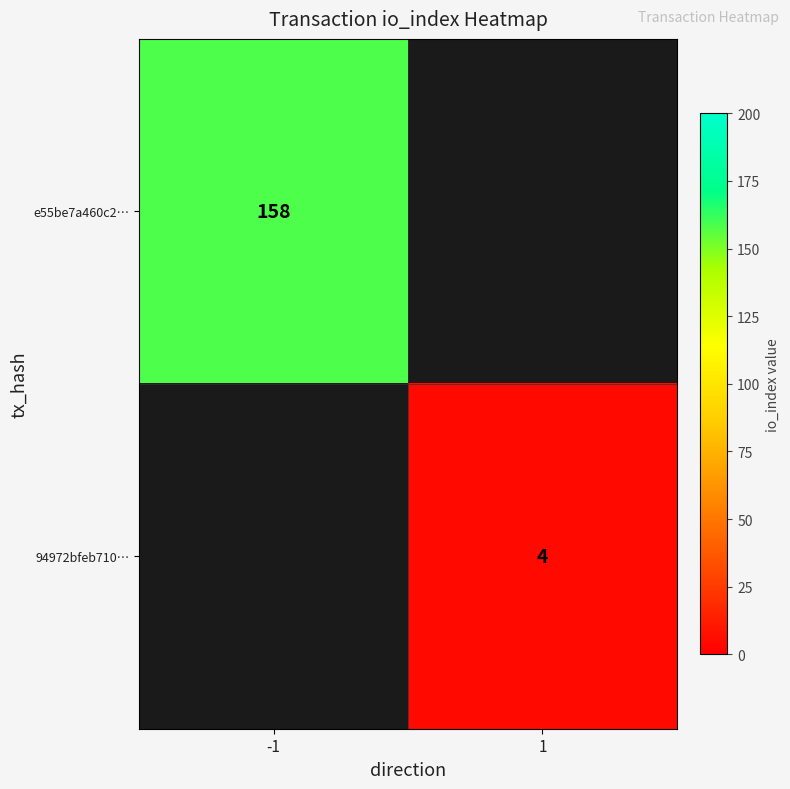

At which category does the chart reach its peak across all series?

-1